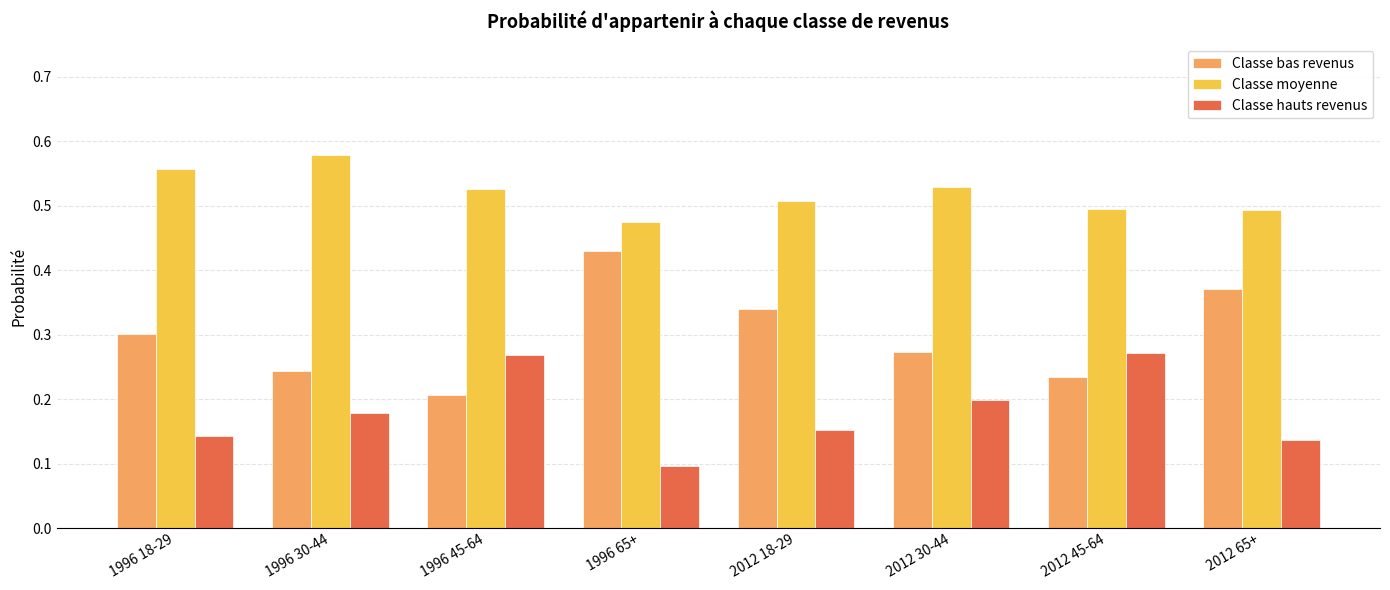

At how many categories does at least one series exceed 0?

8